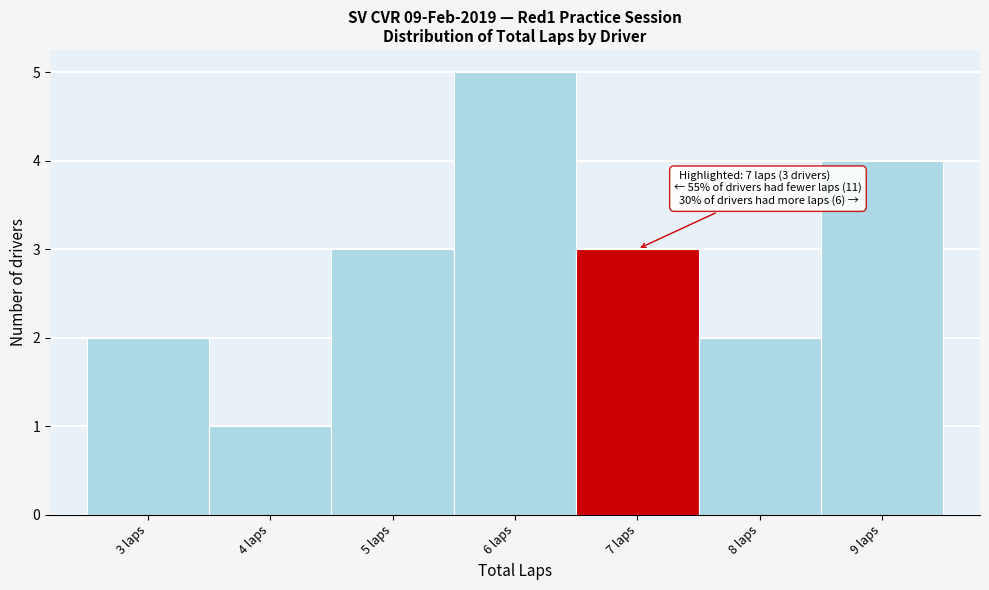

Which range on the x-axis has the tallest bar?

5.5 to 6.5